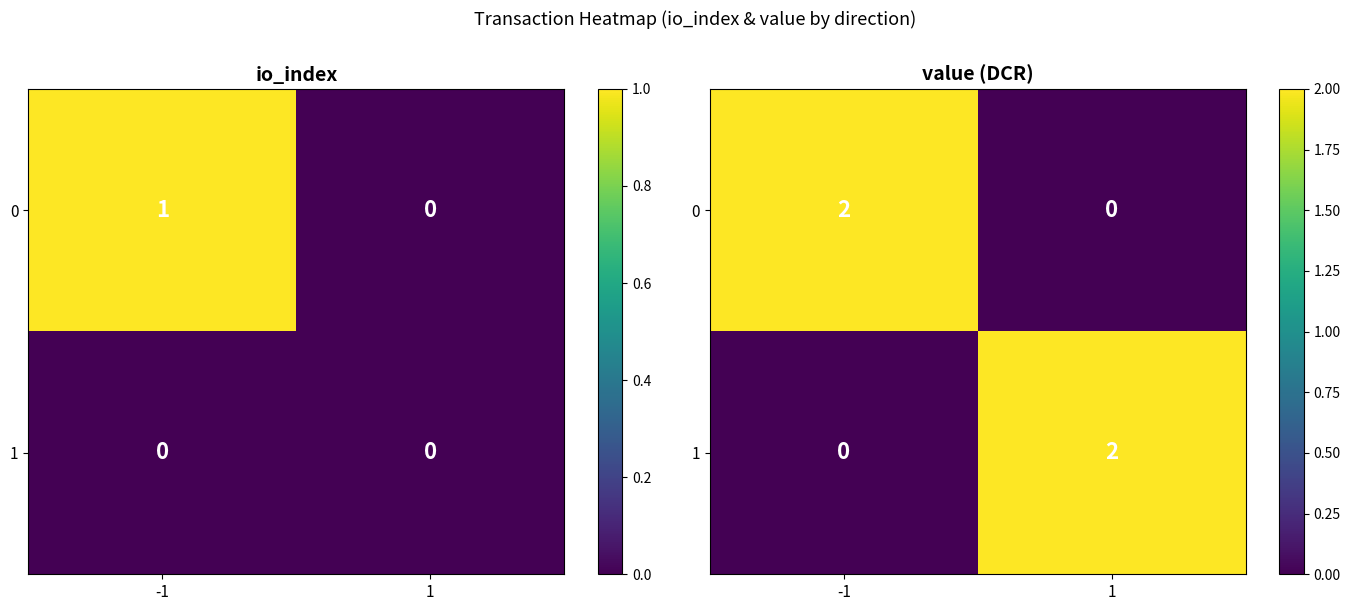

Is the value of 1 at -1 greater than the value of 0 at -1?

No